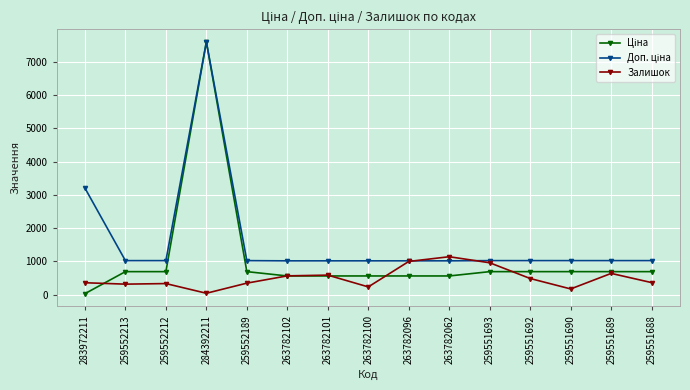

How many lines are shown in the chart?

3